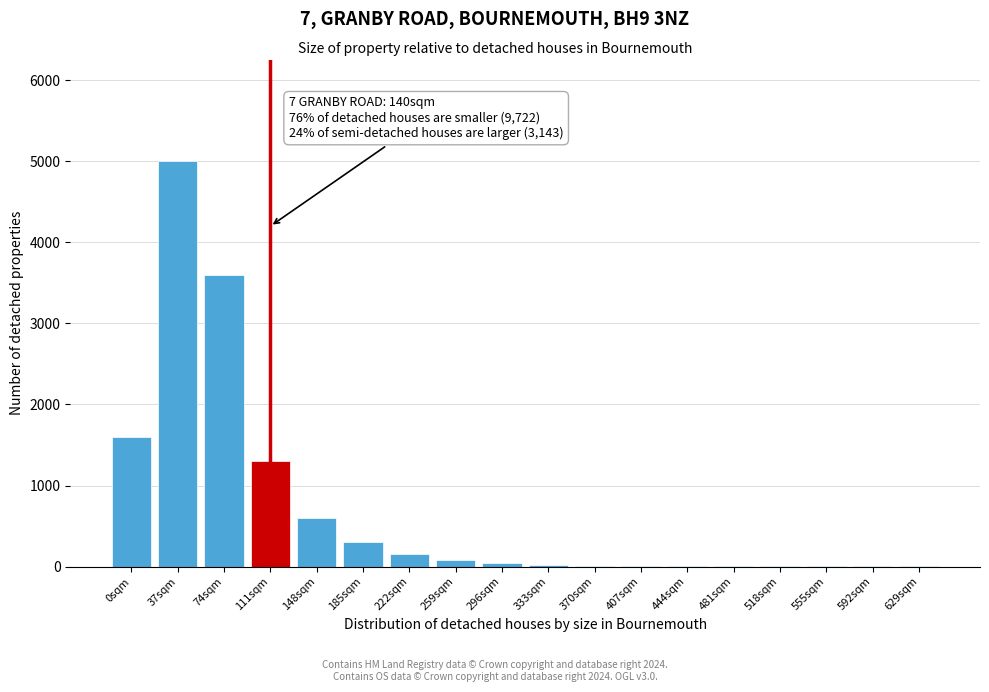

Which has a higher value, 148sqm or 0sqm?

0sqm